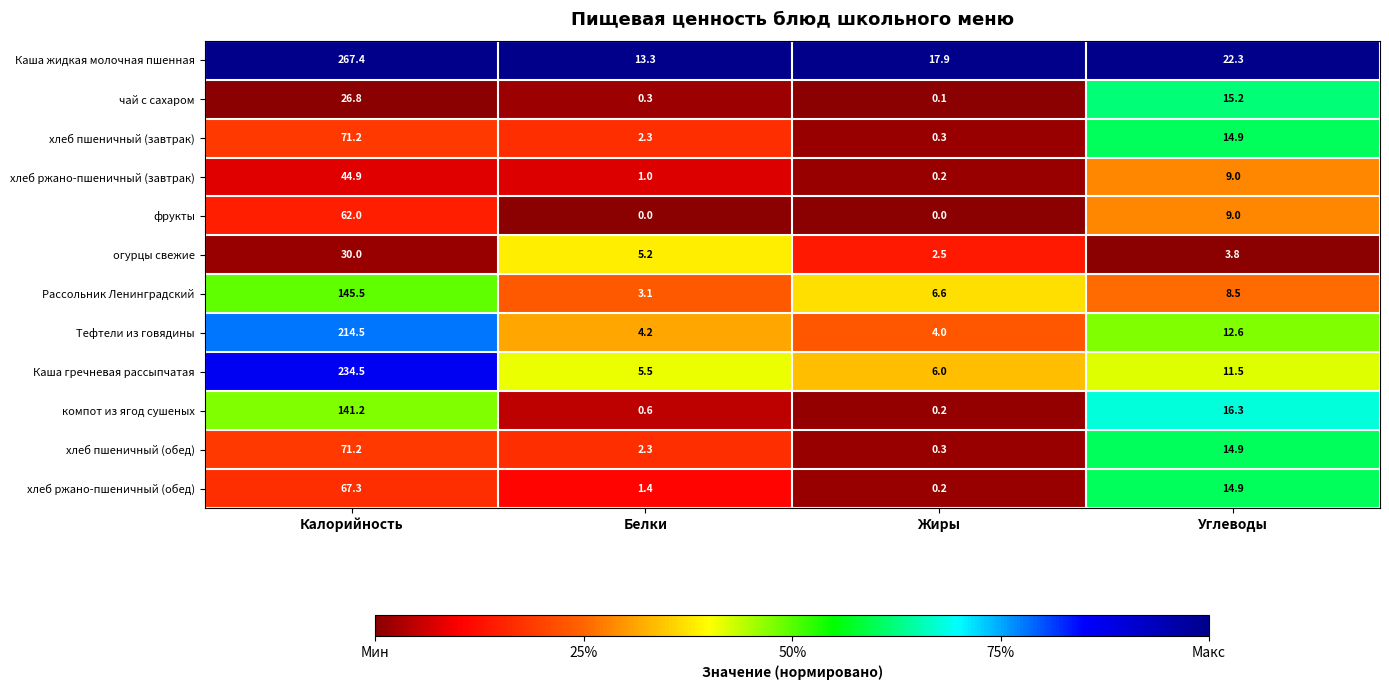

What is the difference between the maximum and minimum values in the огурцы свежие series?

27.5